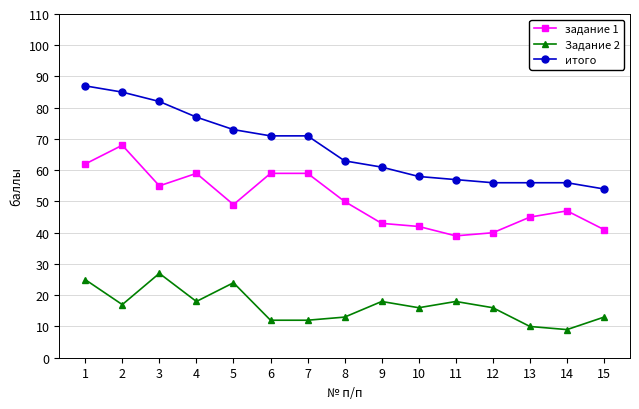

Where is задание 1 nearest to the value 53?

3